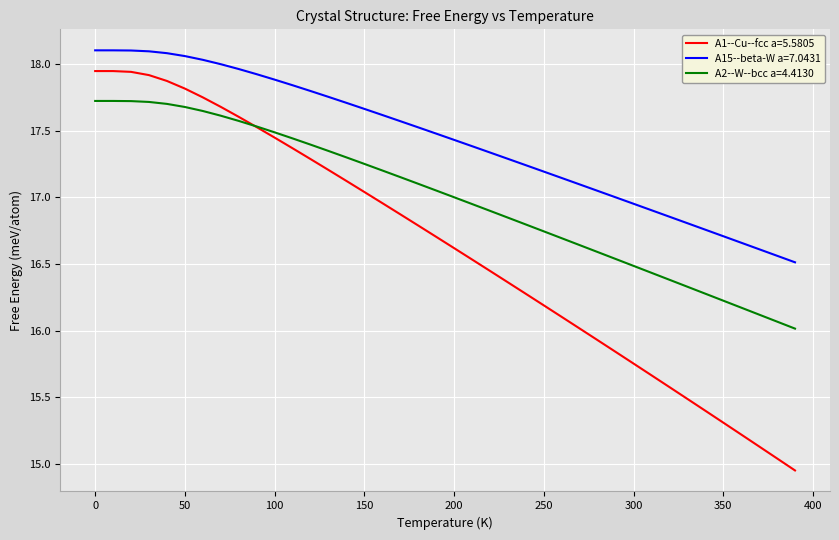

List the series in order of their overall mean, lowest first.

A1--Cu--fcc a=5.5805, A2--W--bcc a=4.4130, A15--beta-W a=7.0431